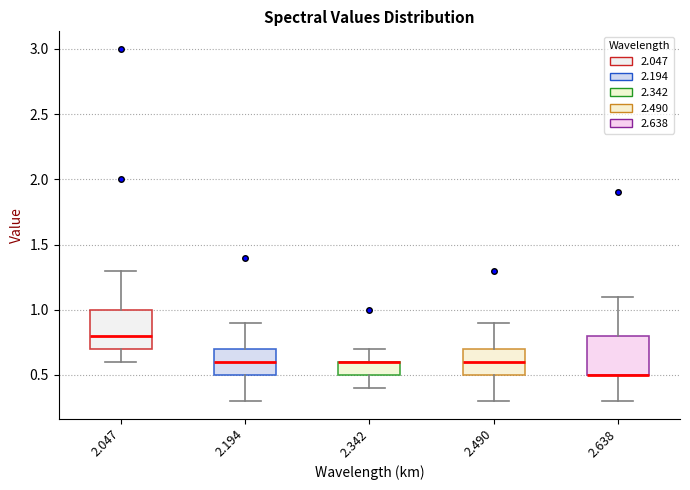

Reading left to right, transcribe this box plot: for each box, give where its median line is, the range the box spans, and where its two whiskers end, as read against the y-axis. The values are not printed on the chart, so give them approximately, as read against the axis.

2.047: median 0.8, box 0.7 to 1.0, whiskers 0.6 to 1.3
2.194: median 0.6, box 0.5 to 0.7, whiskers 0.3 to 0.9
2.342: median 0.6 (drawn on the box's upper edge), box 0.5 to 0.6, whiskers 0.4 to 0.7
2.490: median 0.6, box 0.5 to 0.7, whiskers 0.3 to 0.9
2.638: median 0.5 (drawn on the box's lower edge), box 0.5 to 0.8, whiskers 0.3 to 1.1